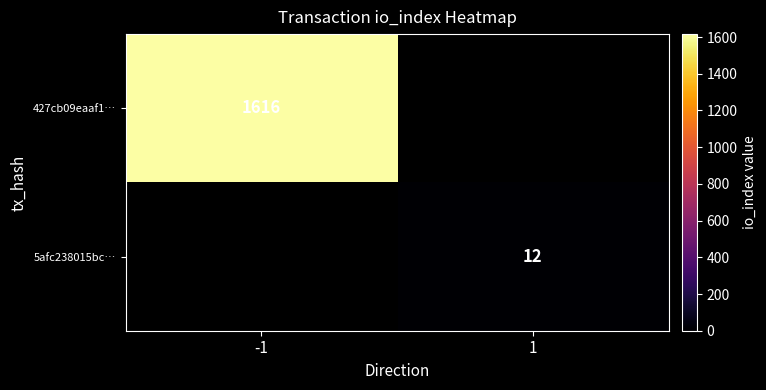

Is it true that 5afc238015bc… equals 3 at 1?

False